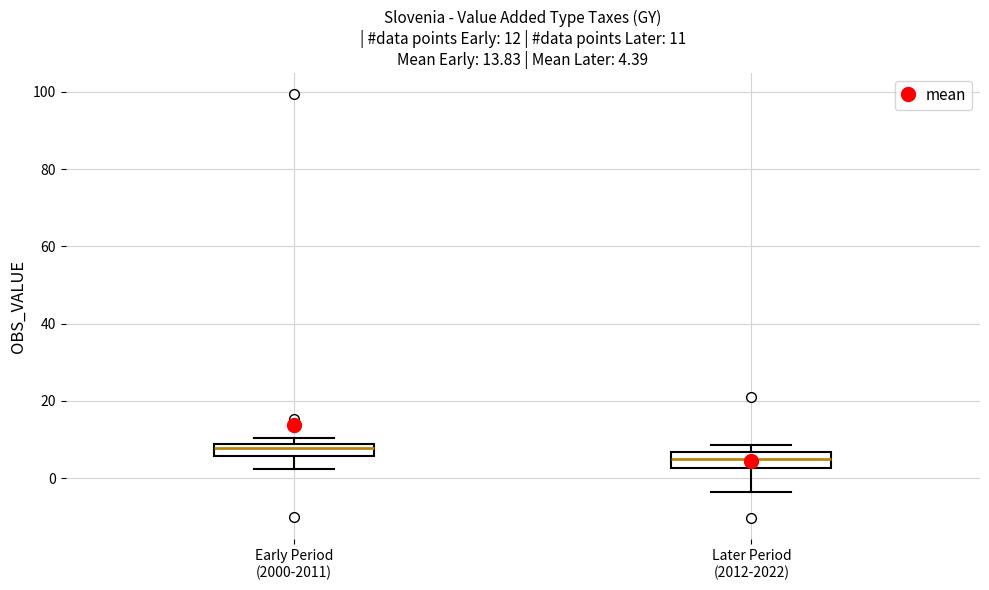

Which box has the highest median line?

Early Period (2000-2011)